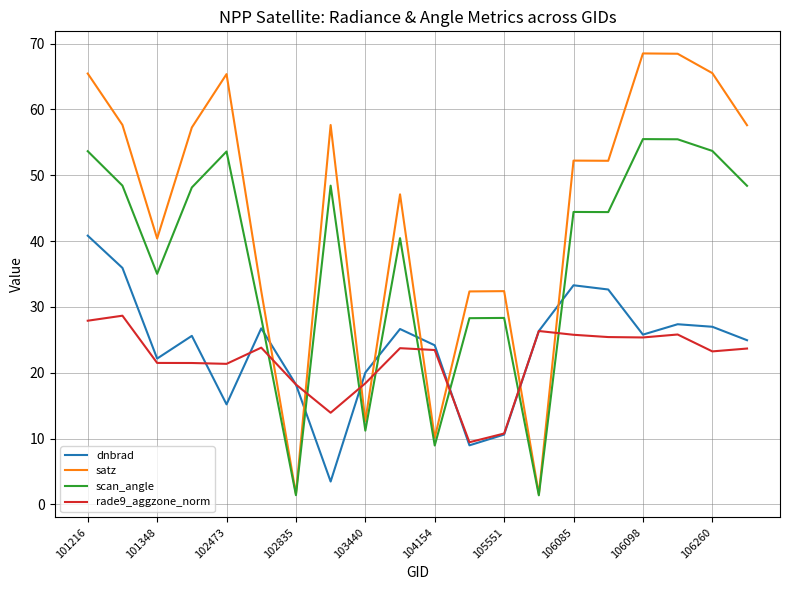

What is the maximum value for satz?

68.5